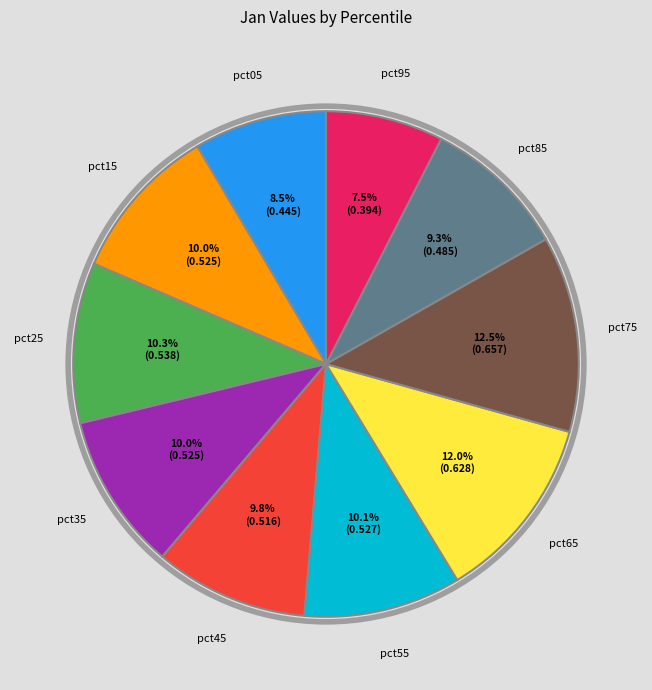

How many segments does this pie chart have?

10